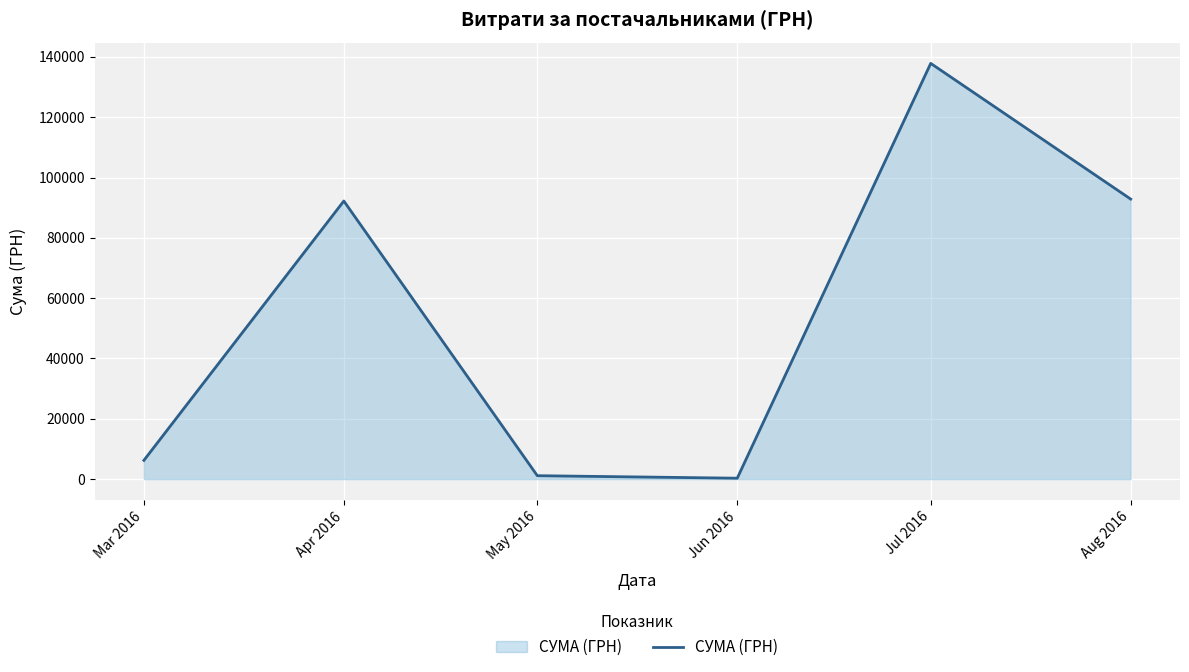

At which category does the data reach its first local peak?

Apr 2016